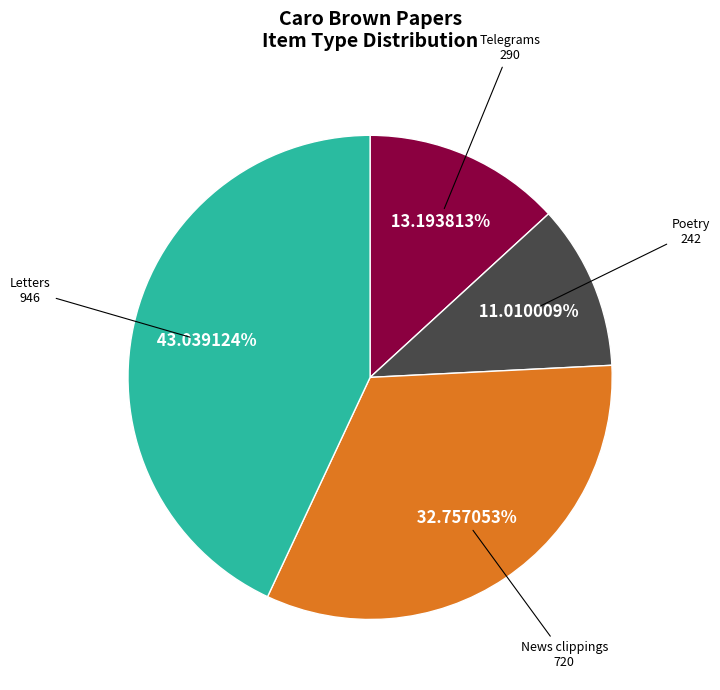

Is there a majority slice in this chart?

No